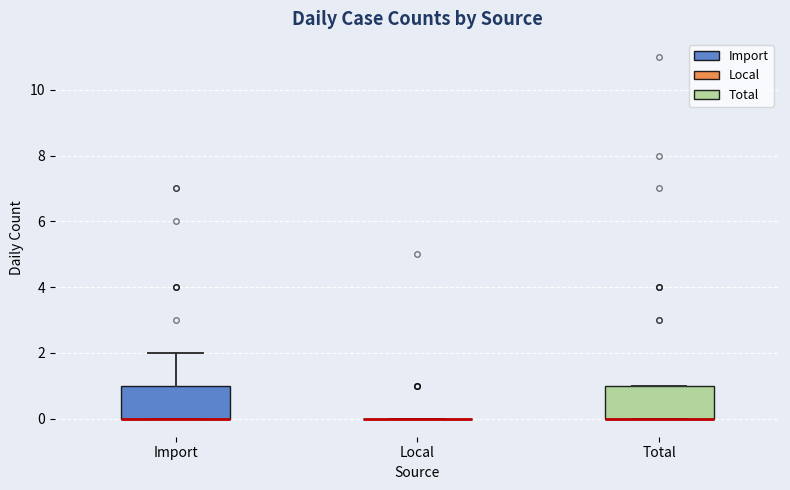

Reading left to right, read every box against the y-axis: the position of its median line, the range the box covers, and the ends of its whiskers. The values are not printed on the chart, so give them approximately, as read against the axis.

Import: median 0 (drawn on the box's lower edge), box 0 to 1, whiskers 0 to 2
Local: box collapsed to a line at 0, whiskers 0 to 0
Total: median 0 (drawn on the box's lower edge), box 0 to 1, whiskers 0 to 1